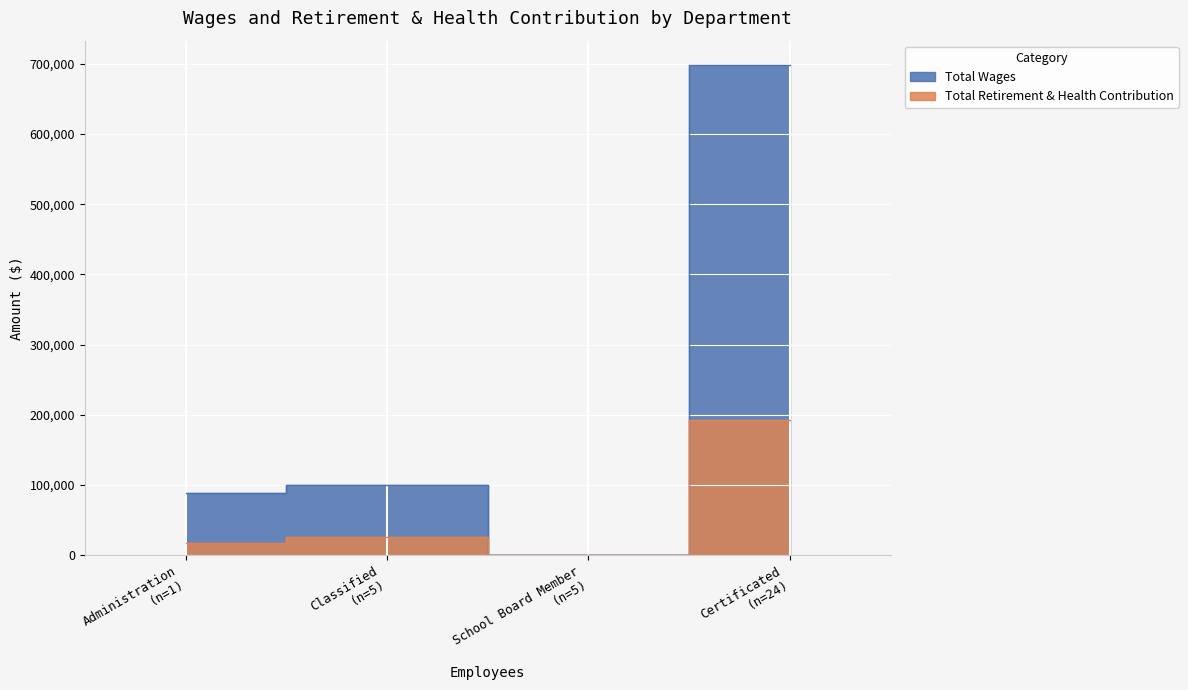

How many values in Total Retirement & Health Contribution are above zero?

3